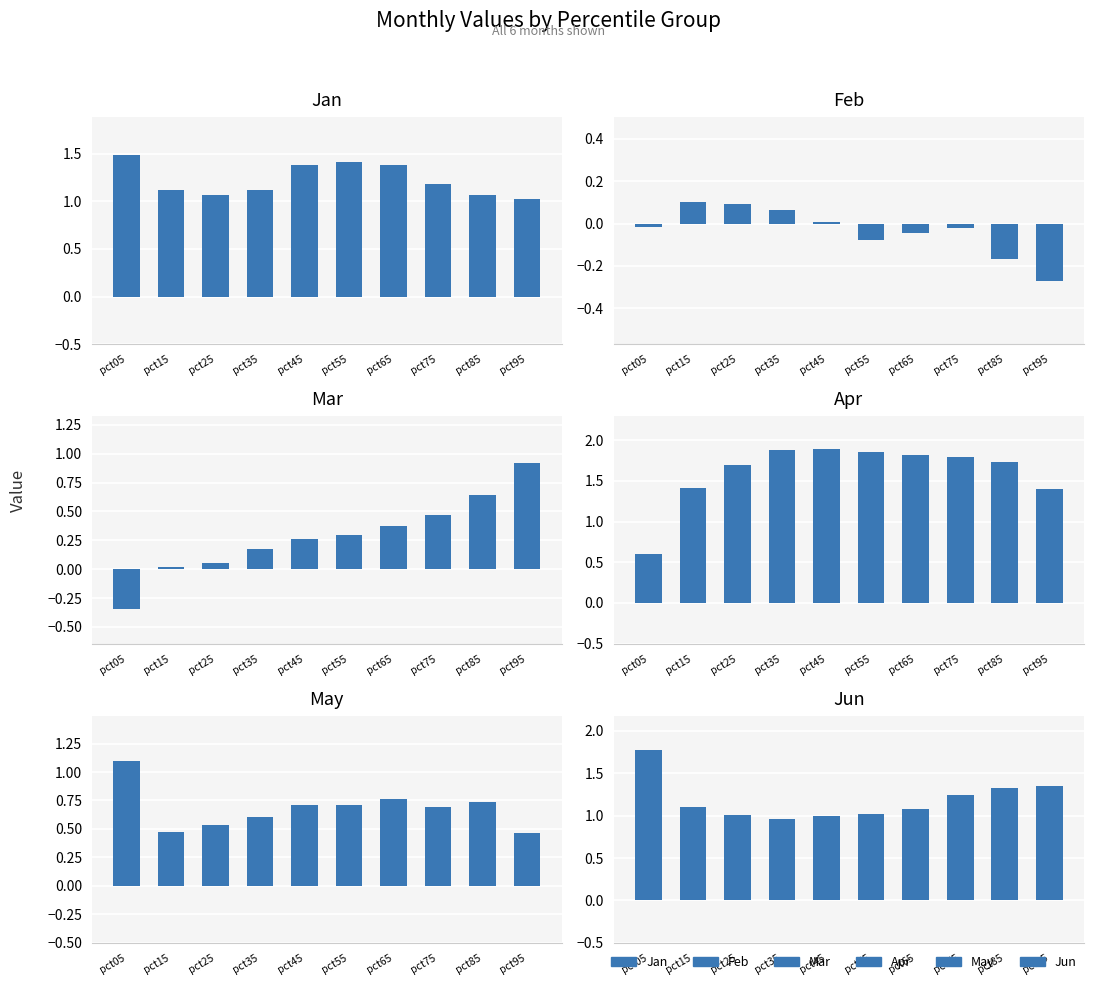

The value of Jan at pct15 is 1.1. True or false?

True